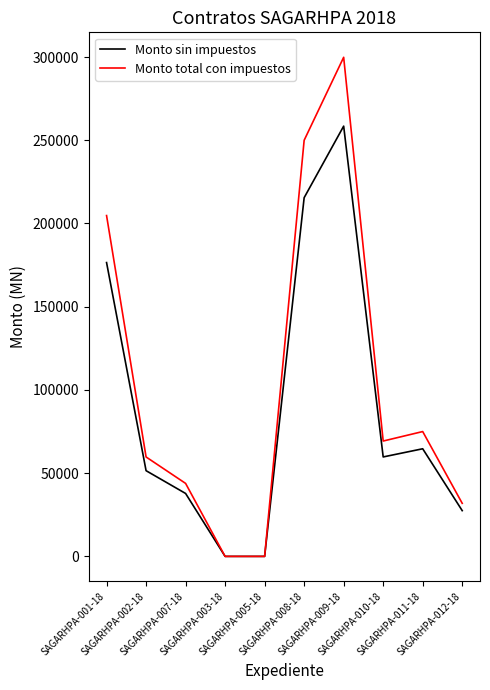

Which series has the widest spread of values?

Monto total con impuestos